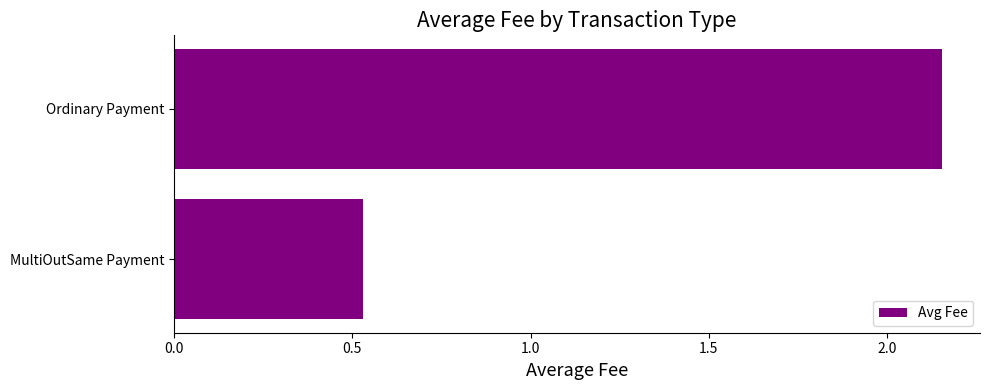

How many bars are there in total?

2